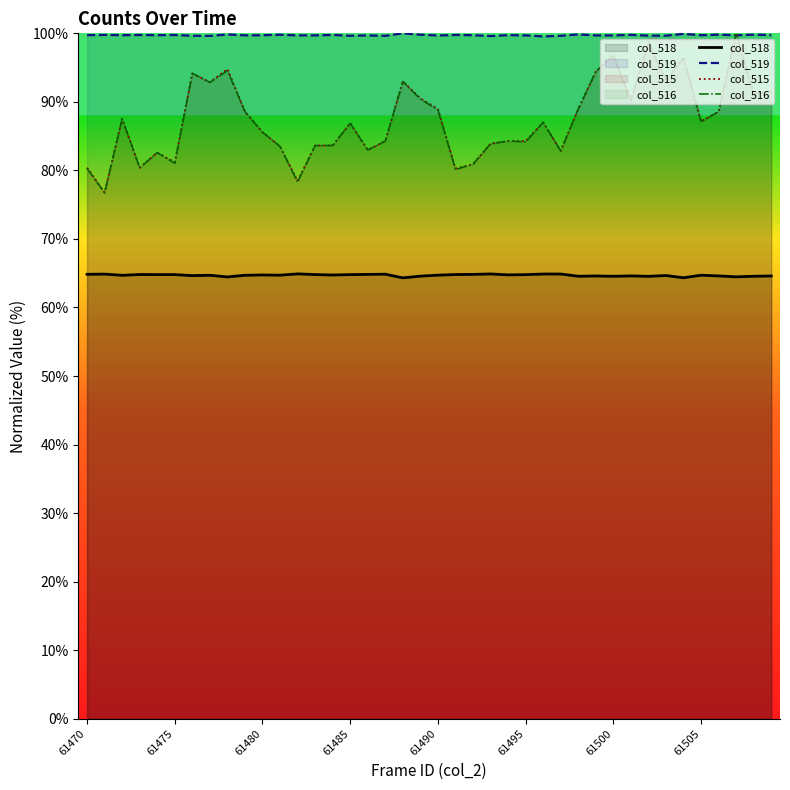

What is the greatest value displayed?

100.0